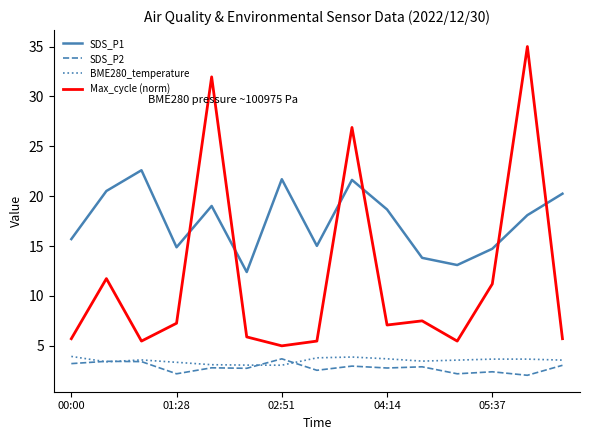

Which series has the widest spread of values?

Max_cycle (norm)